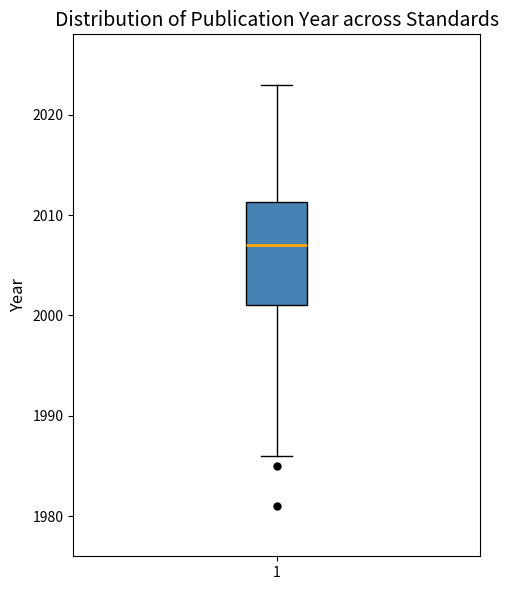

Read this box plot against the y-axis: the position of the median line, the range covered by the box, and the ends of both whiskers. The values are not printed on the chart, so give them approximately, as read against the axis.

median 2007, box 2001 to 2011, whiskers 1986 to 2023